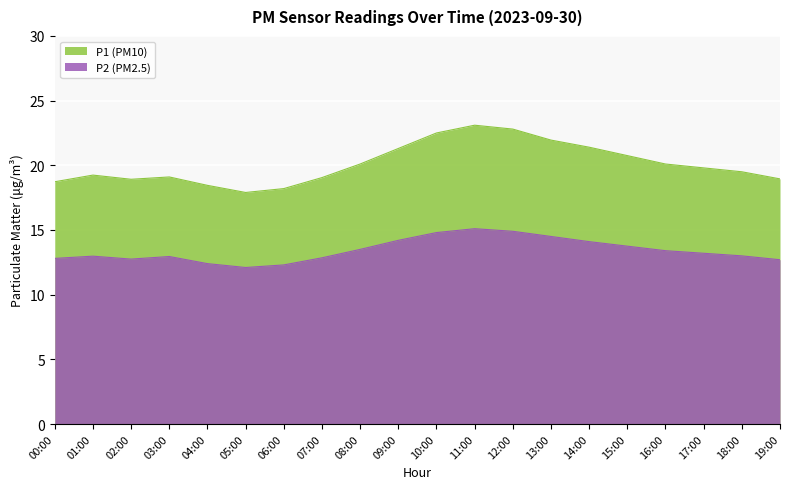

What is the total value across all series at 08:00?

33.6